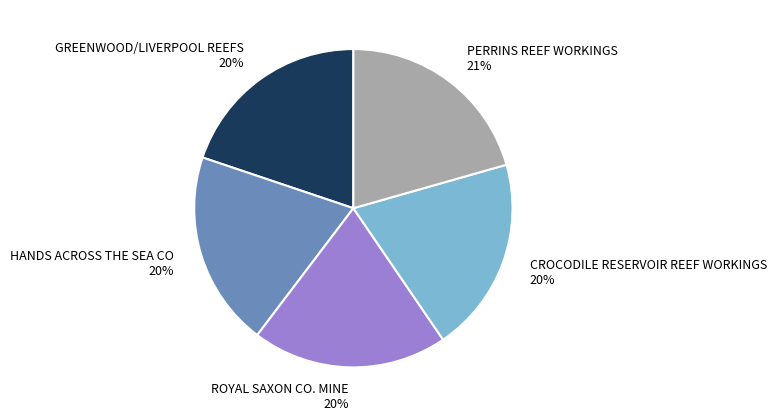

To the nearest percent, what portion does GREENWOOD/LIVERPOOL REEFS represent?

20%